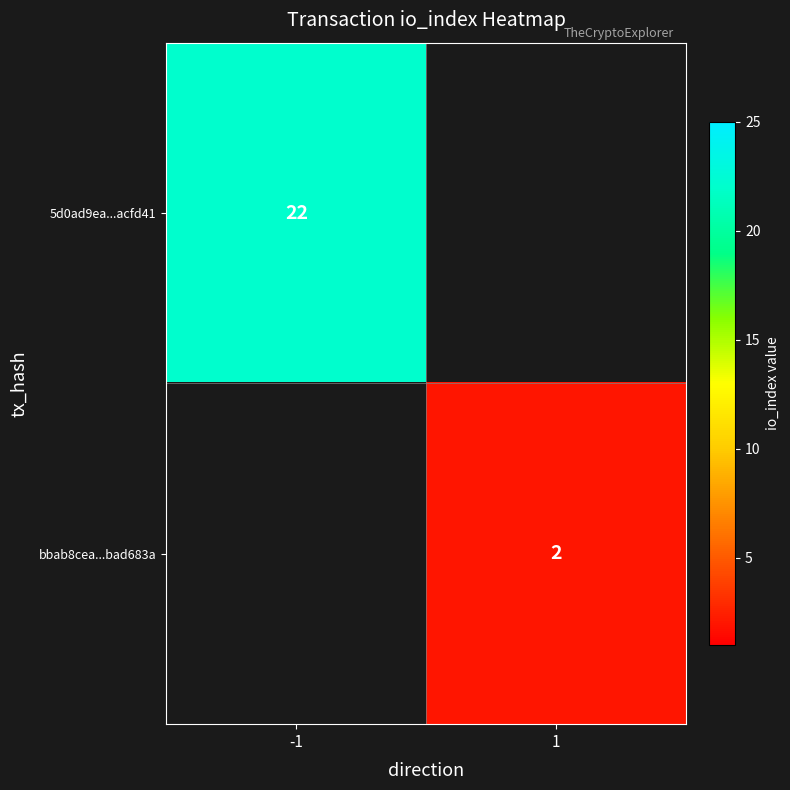

The value of 5d0ad9ea...acfd41 at -1 is 37. True or false?

False